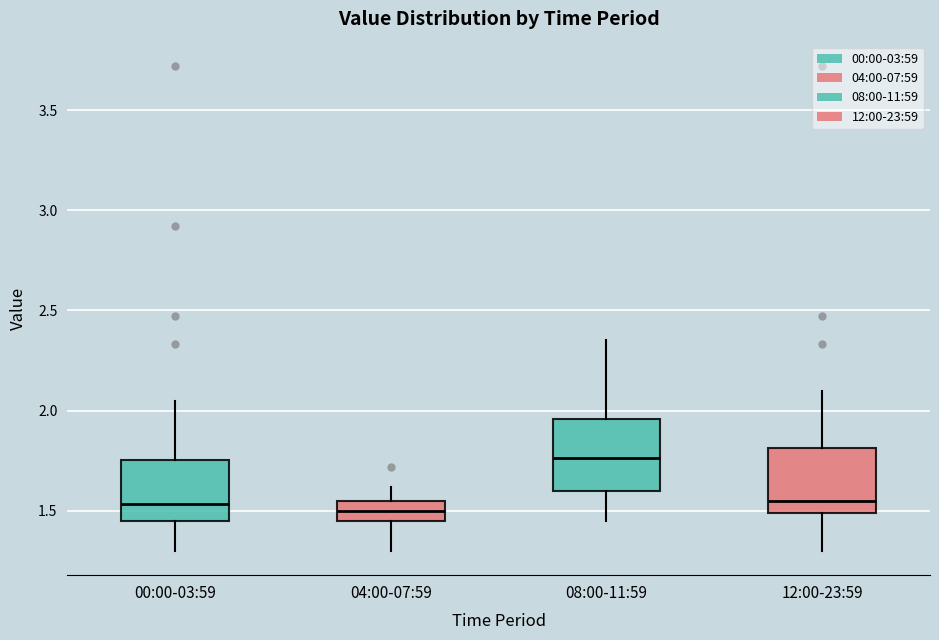

Reading left to right, read every box against the y-axis: the position of its median line, the range the box covers, and the ends of its whiskers. The values are not printed on the chart, so give them approximately, as read against the axis.

00:00-03:59: median 1.55, box 1.45 to 1.75, whiskers 1.30 to 2.05
04:00-07:59: median 1.50, box 1.45 to 1.55, whiskers 1.30 to 1.60
08:00-11:59: median 1.75, box 1.60 to 1.95, whiskers 1.45 to 2.35
12:00-23:59: median 1.55, box 1.50 to 1.80, whiskers 1.30 to 2.10